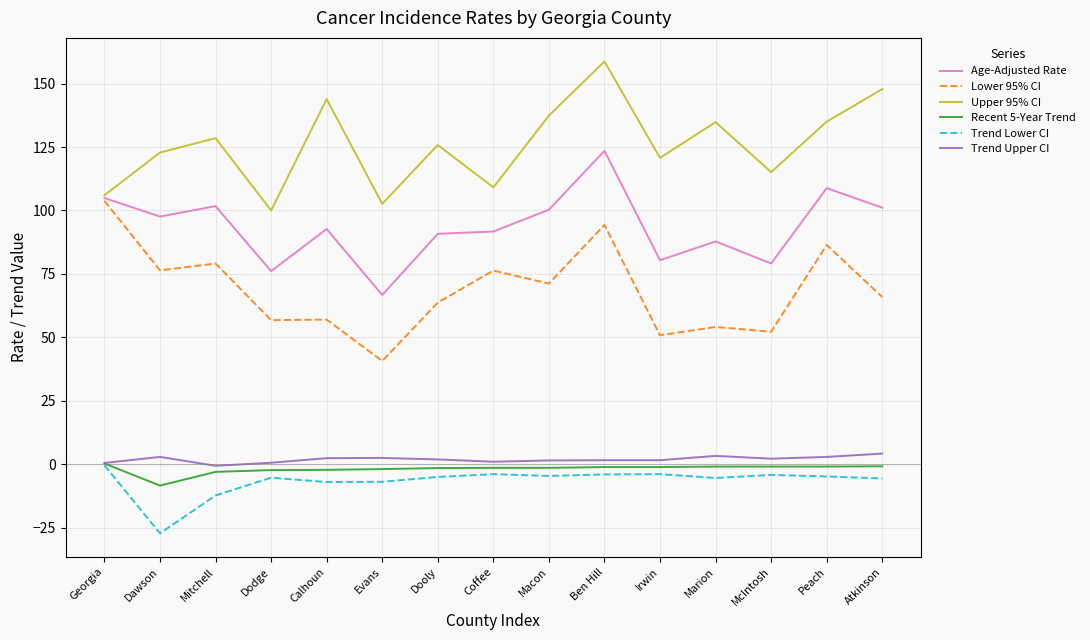

True or false: Age-Adjusted Rate and Trend Upper CI cross at least once.

False